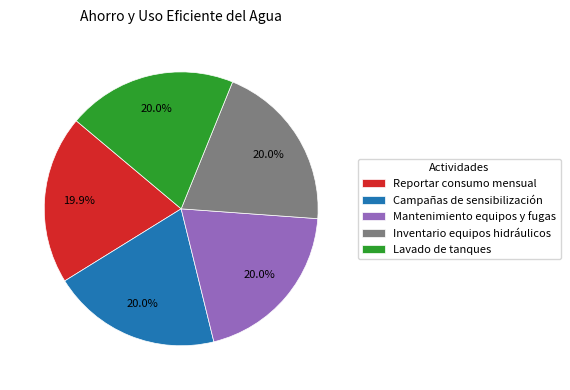

Approximately how many times larger is the value at Inventario equipos hidráulicos compared to Mantenimiento equipos y fugas?

1.0